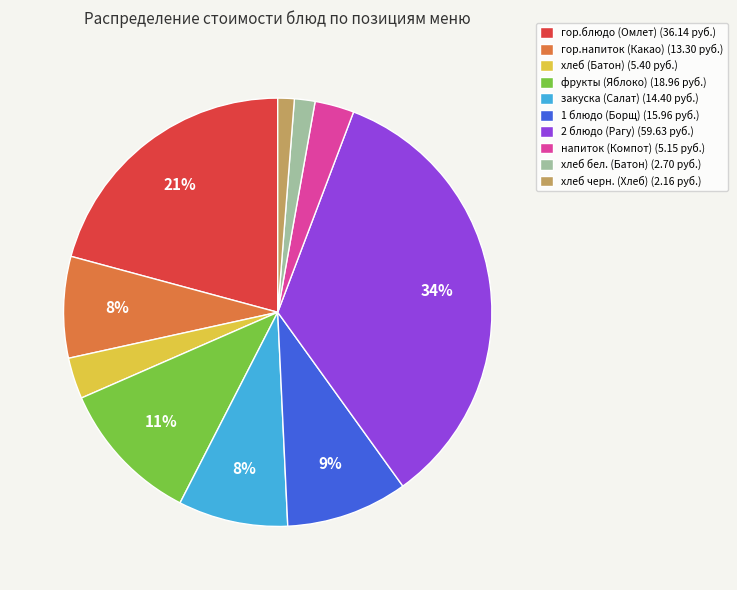

Does 1 блюдо (Борщ) represent more than half of the total?

No